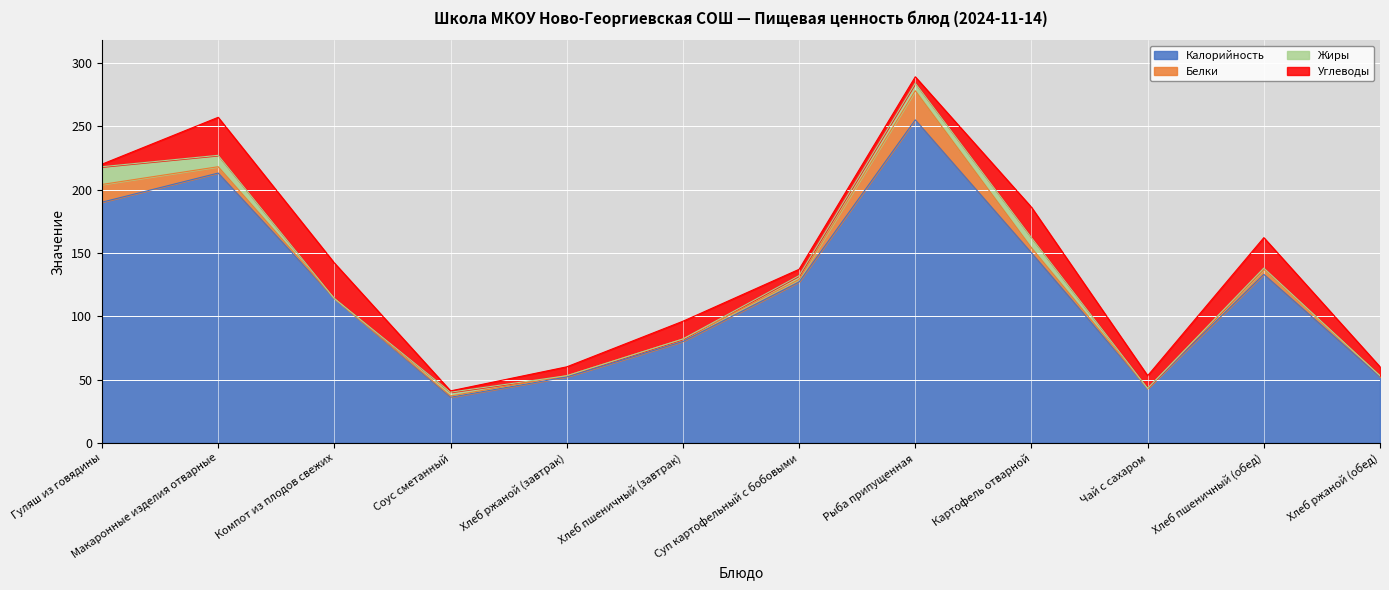

What is the sum of the Белки values at Макаронные изделия отварные and Рыба припущенная?

28